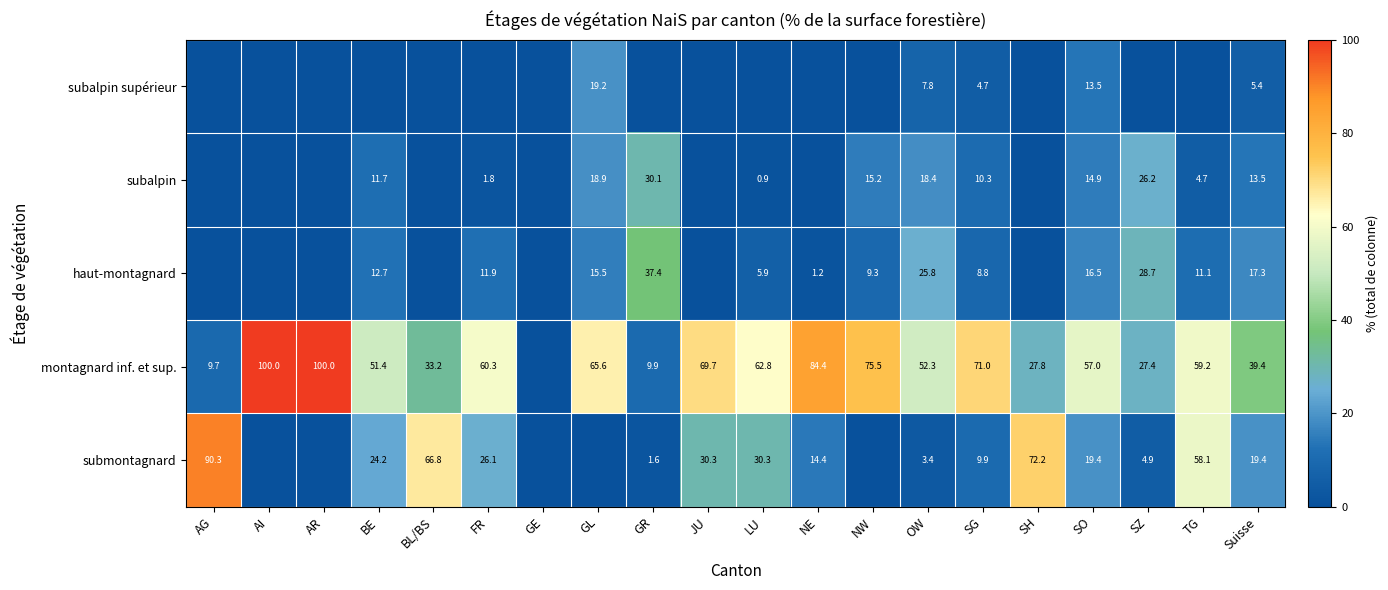

How many categories are shown in the chart?

20